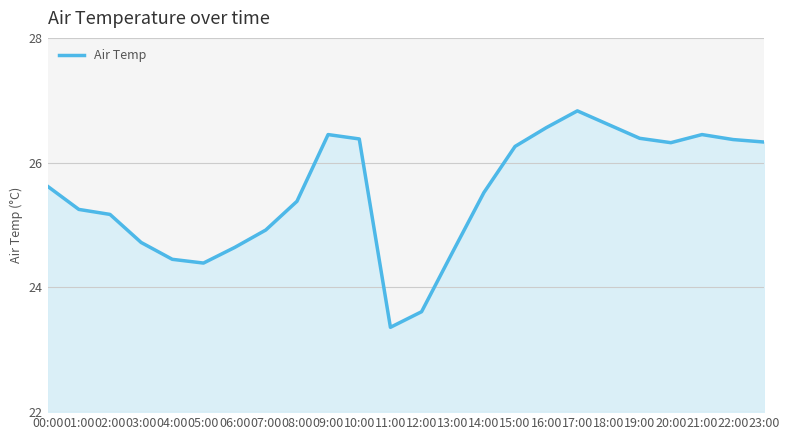

Read the value at 05:00.

24.4